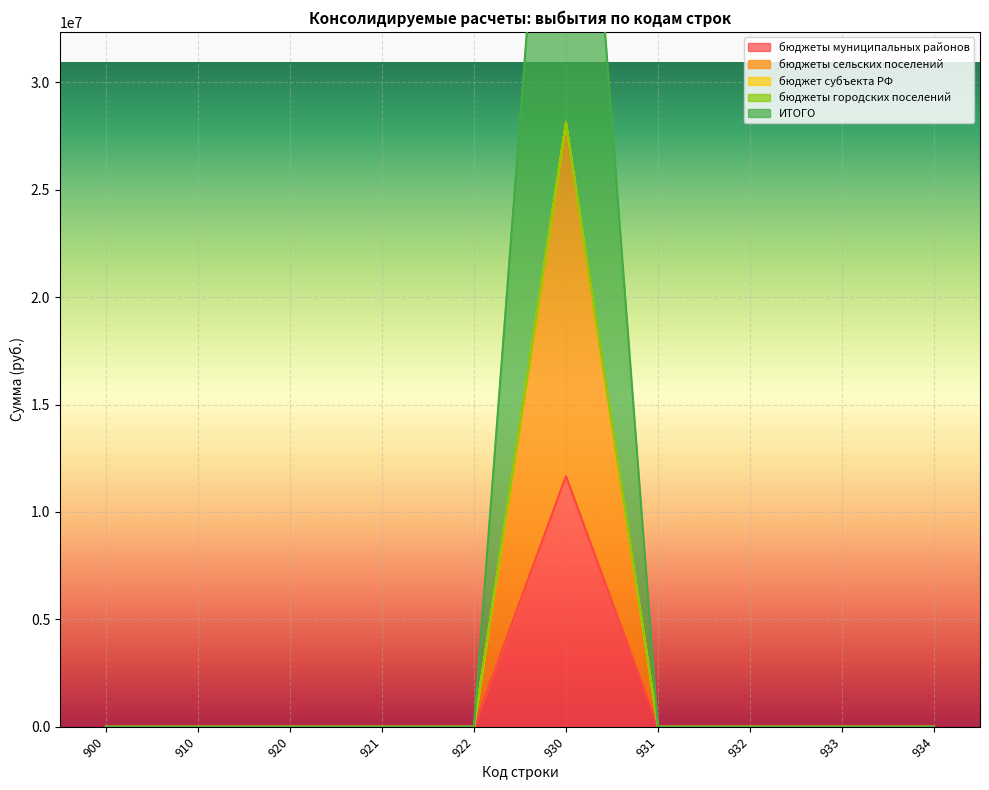

True or false: бюджеты муниципальных районов and ИТОГО intersect in this chart.

False